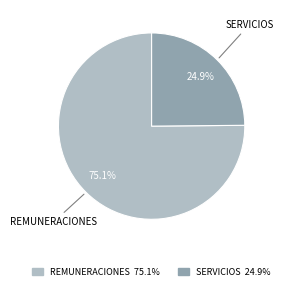

Is there a majority slice in this chart?

Yes